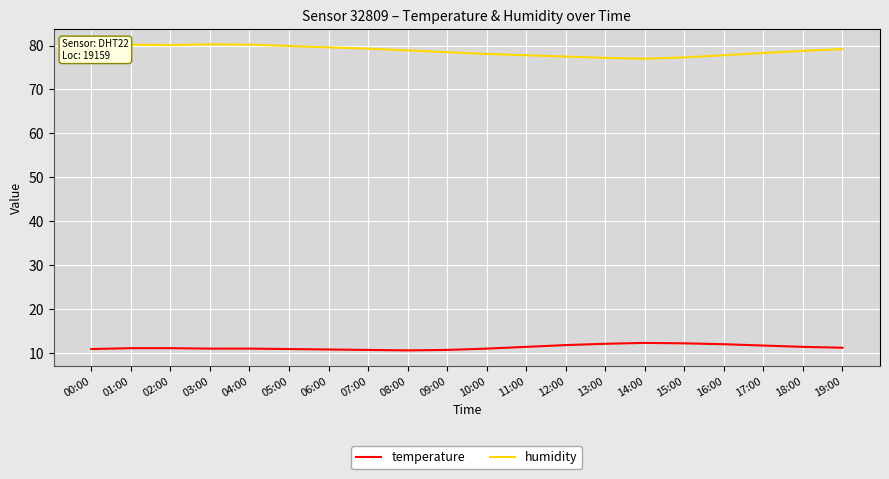

What is the minimum value shown in the chart?

10.6